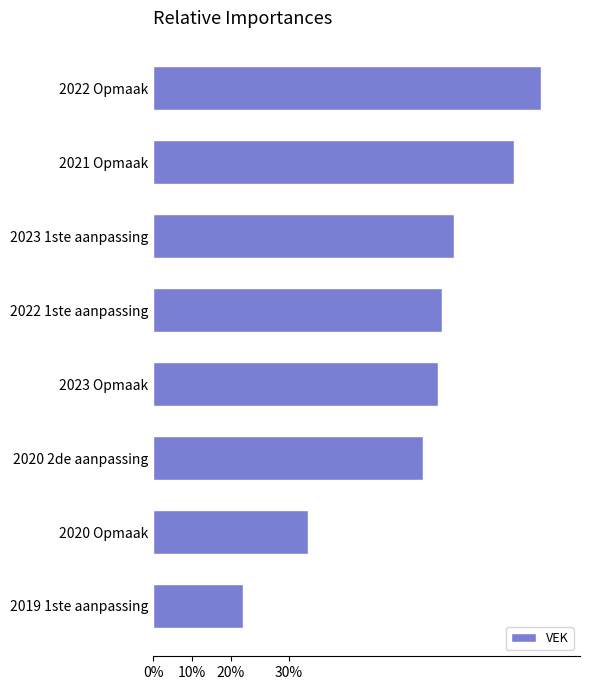

Does the chart contain any negative values?

No